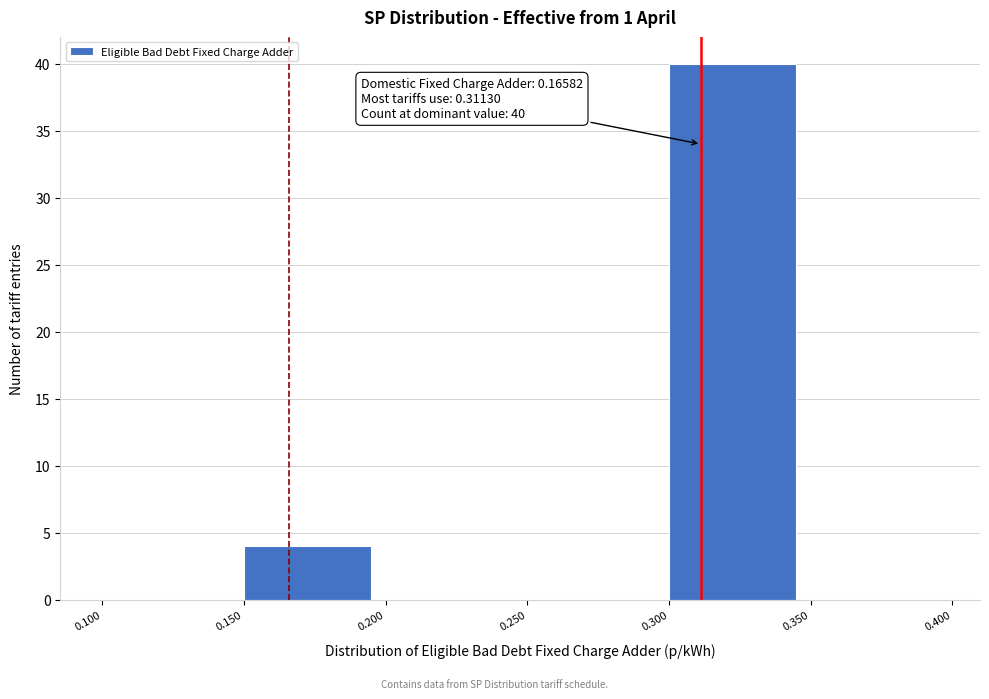

Over which range of the x-axis is the bar tallest?

0.300 to 0.350